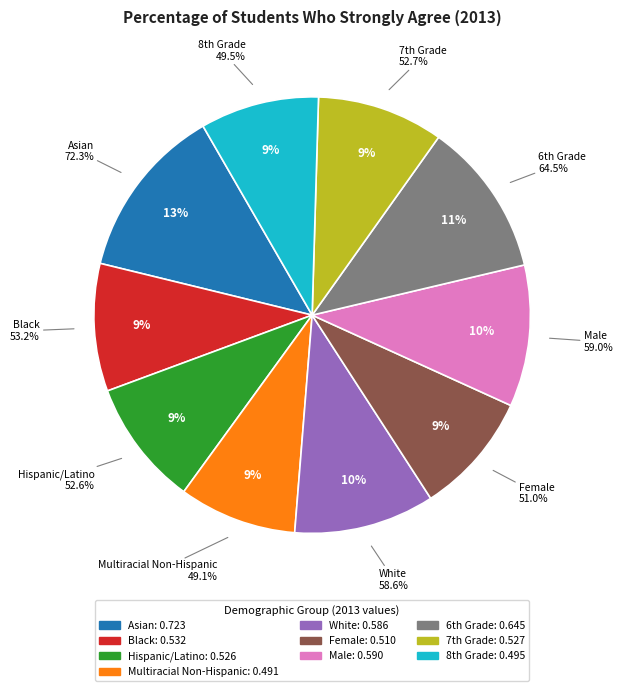

How many slices are in this pie chart?

10